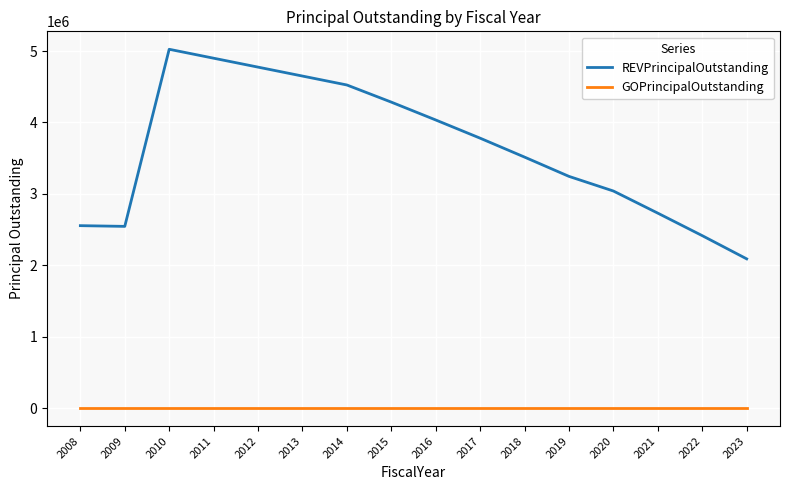

Rank the series by their average value, from highest to lowest.

REVPrincipalOutstanding, GOPrincipalOutstanding